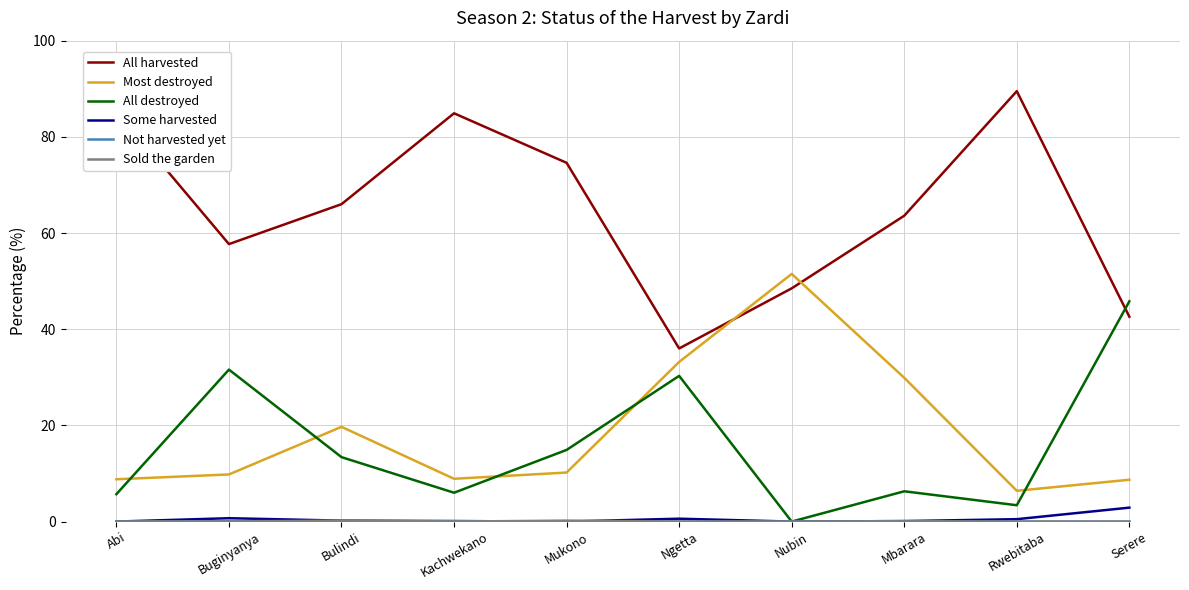

What is the spread (max minus min) of values at Abi?

85.5